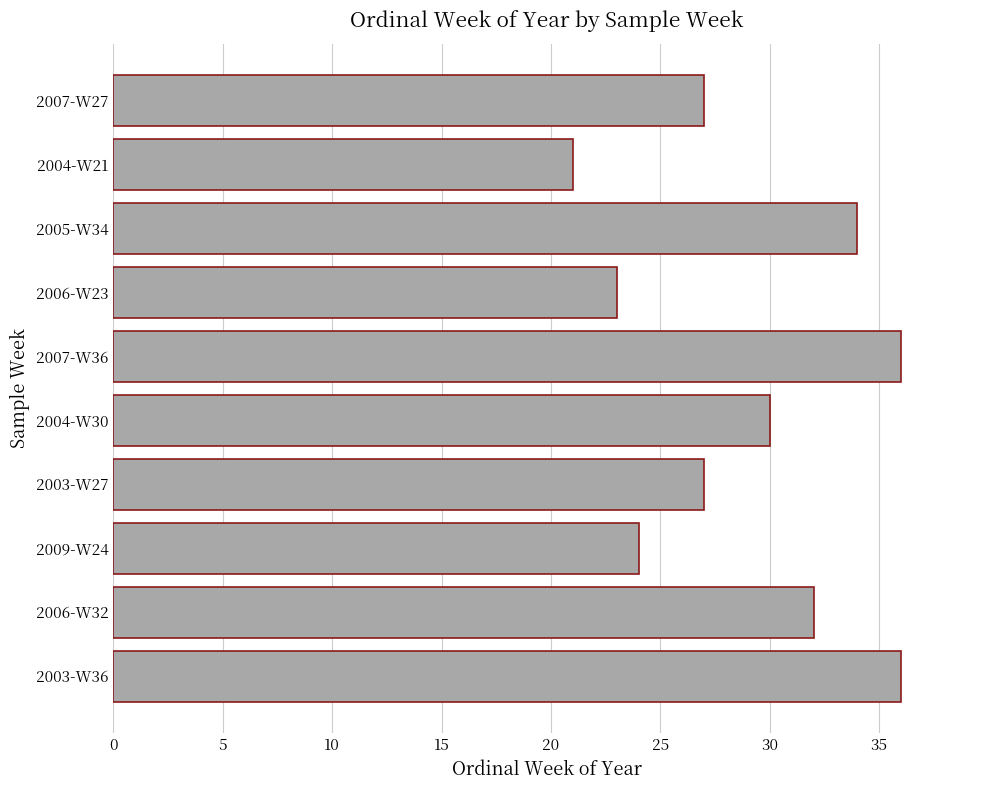

Reading top to bottom, list all the values displayed in this chart.

27	21	34	23	36	30	27	24	32	36